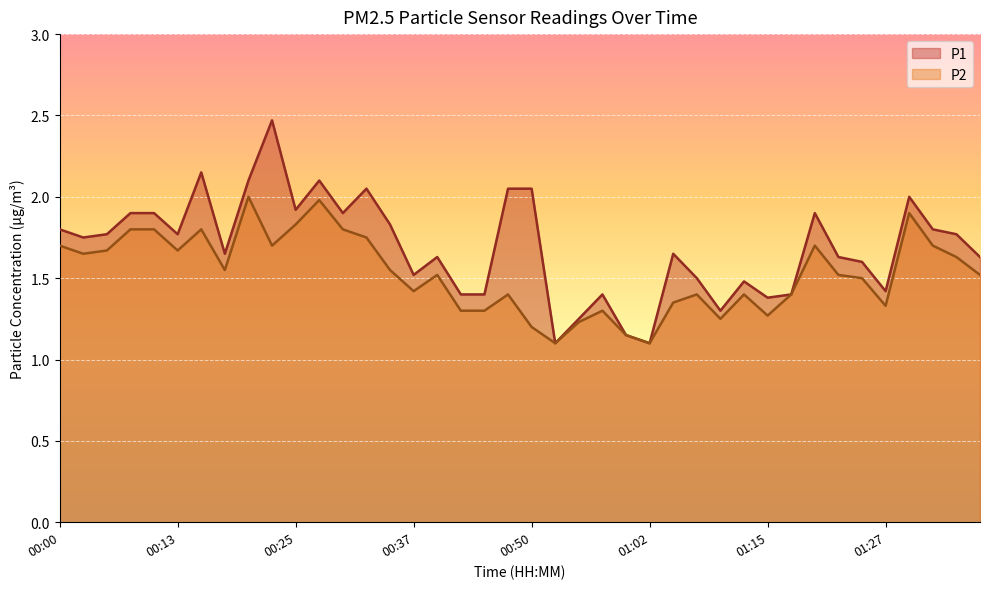

What is the value of the P2 point at the 6th from the left?

1.7